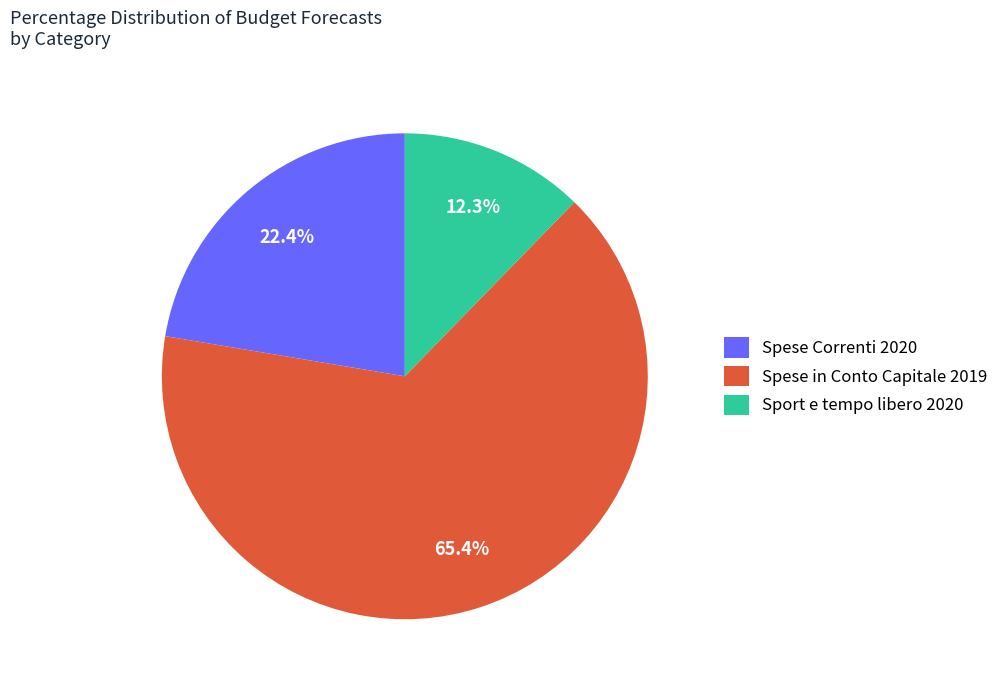

Which has a higher value, Spese Correnti 2020 or Sport e tempo libero 2020?

Spese Correnti 2020